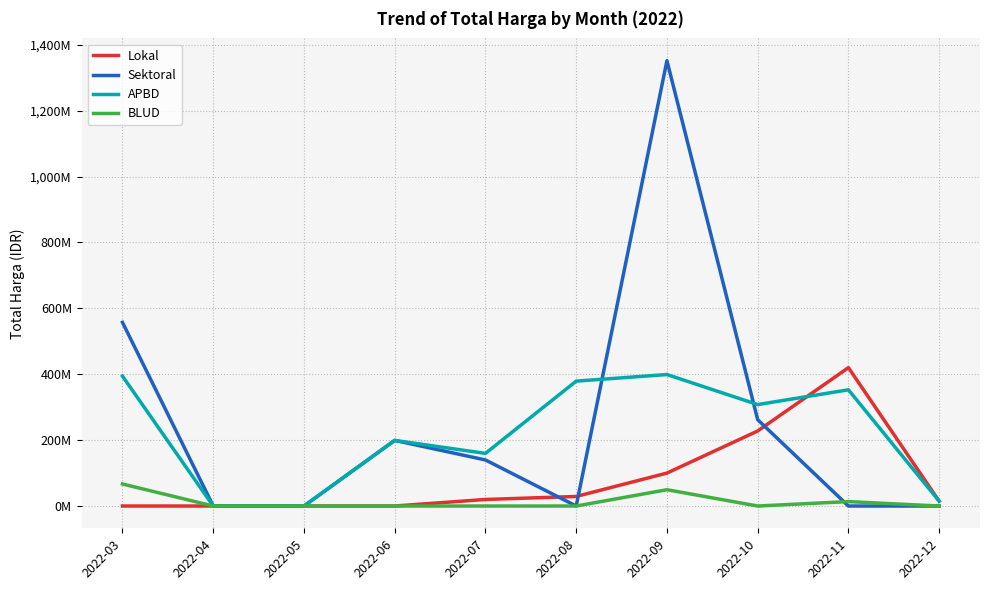

What is the average value of the Lokal series?

81142800